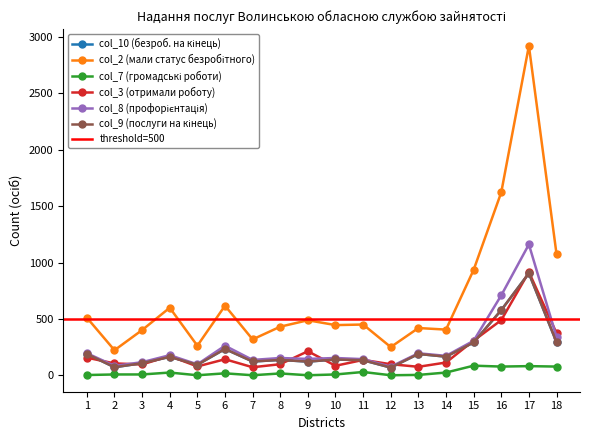

True or false: col_2 (мали статус безробітного) and col_9 (послуги на кінець) cross at least once.

False